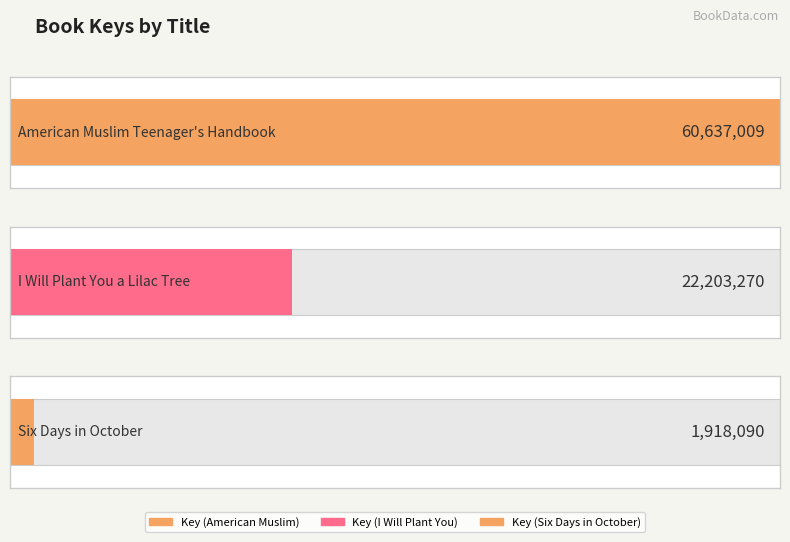

How many data points does each series have?

3